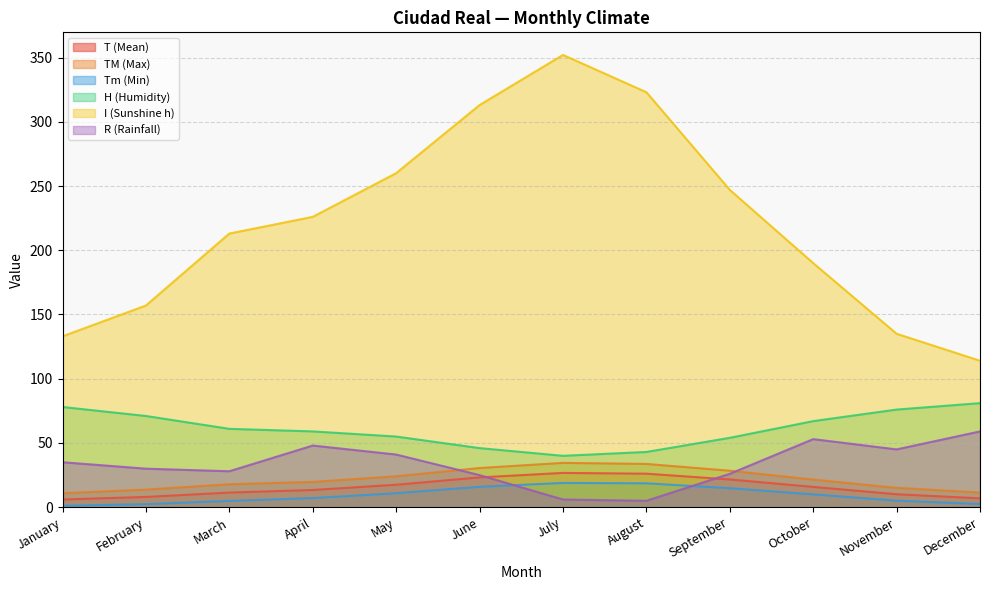

Reading left to right, what are all the values shown in this chart?

T (Mean): January=6.0	February=8.0	March=11.4	April=13.4	May=17.5	June=23.2	July=26.7	August=26.1	September=21.6	October=15.8	November=10.1	December=6.9
TM (Max): January=10.9	February=13.7	March=17.9	April=19.7	May=24.1	June=30.5	July=34.5	August=33.7	September=28.4	October=21.5	November=15.1	December=11.4
Tm (Min): January=1.1	February=2.4	March=4.9	April=7.1	May=10.9	June=15.9	July=18.9	August=18.6	September=14.8	October=10.0	November=5.1	December=2.5
H (Humidity): January=78.0	February=71.0	March=61.0	April=59.0	May=55.0	June=46.0	July=40.0	August=43.0	September=54.0	October=67.0	November=76.0	December=81.0
I (Sunshine h): January=133.0	February=157.0	March=213.0	April=226.0	May=260.0	June=313.0	July=352.0	August=323.0	September=247.0	October=190.0	November=135.0	December=114.0
R (Rainfall): January=35.0	February=30.0	March=28.0	April=48.0	May=41.0	June=25.0	July=6.0	August=5.0	September=26.0	October=53.0	November=45.0	December=59.0